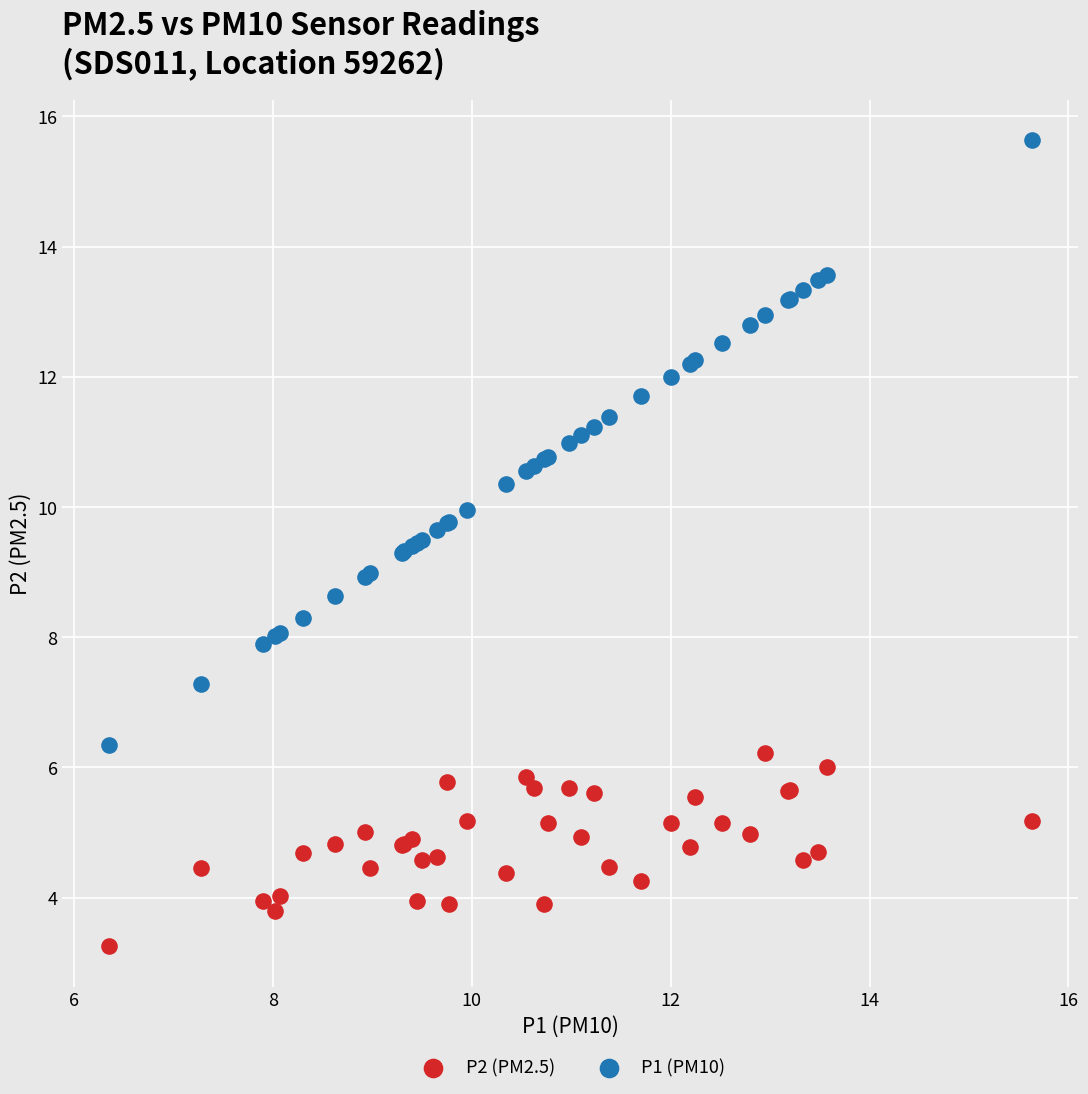

What is the X range (max minus min) for the scatter plot?

9.3